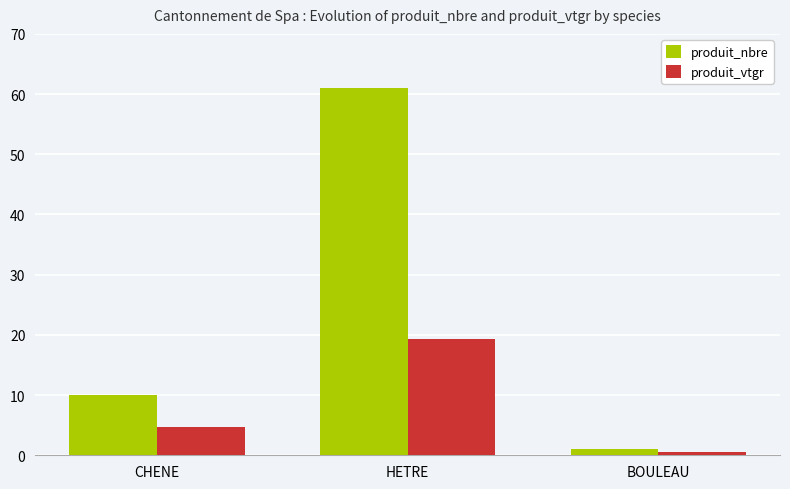

At how many categories does at least one series exceed 2?

2